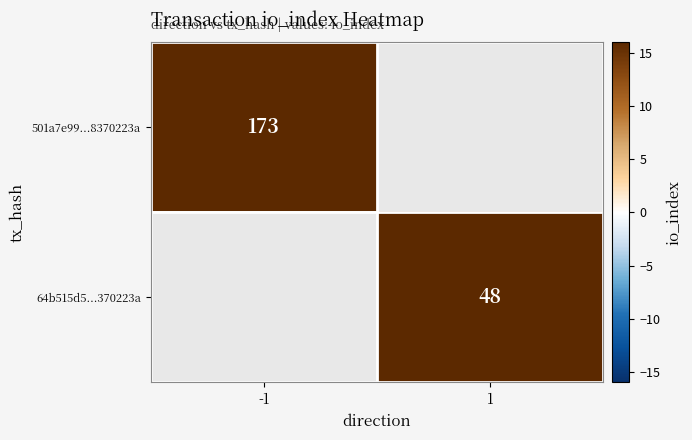

The 501a7e99...8370223a series shows 110 at -1. True or false?

False